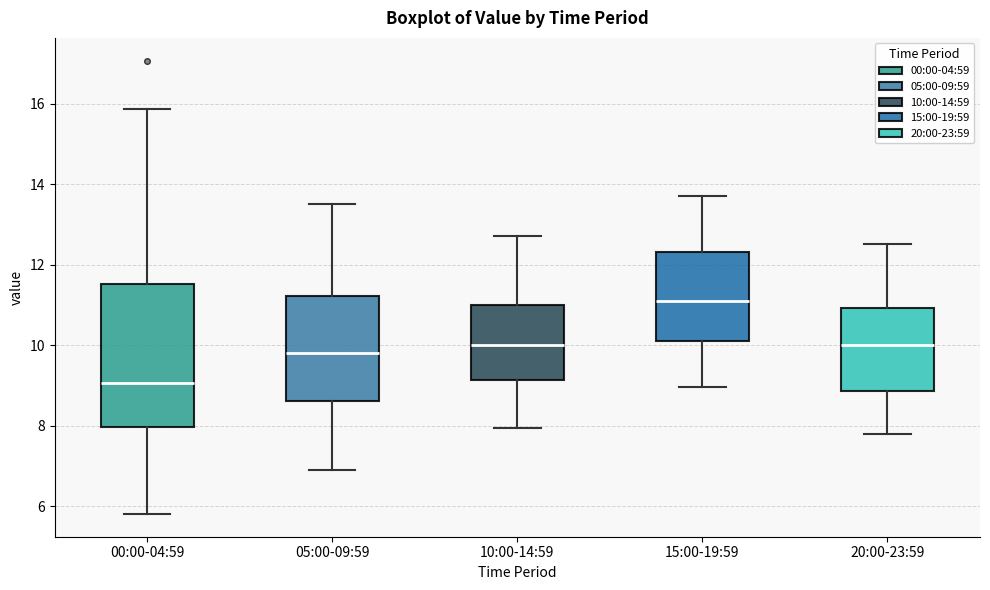

Which box is the tallest, from its lower edge to its upper edge?

00:00-04:59